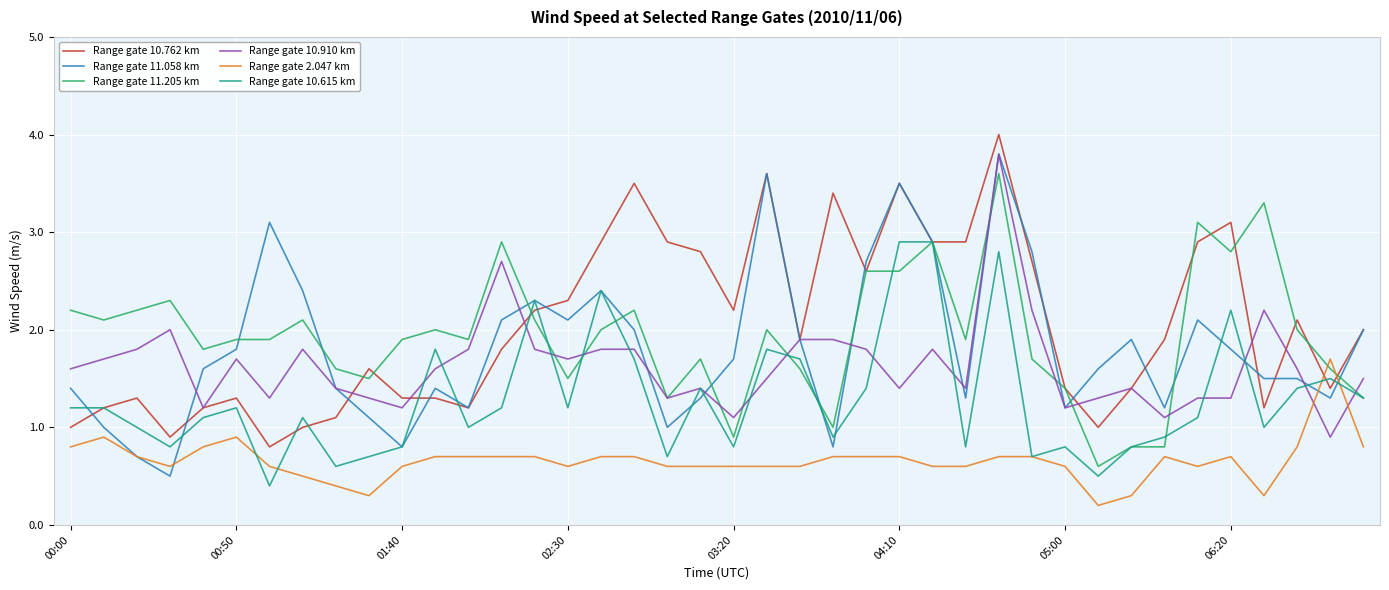

What is the minimum value for Range gate 10.615 km?

0.4